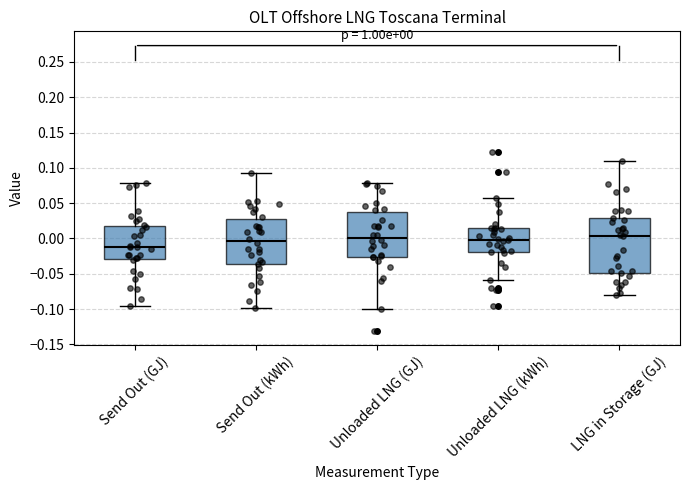

Comparing the boxes themselves (not the whiskers), which one is the tallest?

LNG in Storage (GJ)